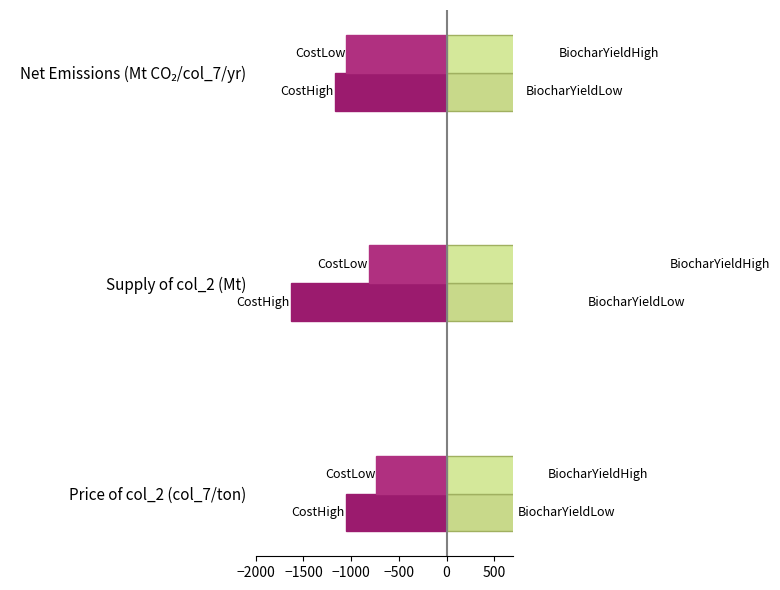

How many bars are there in total?

12